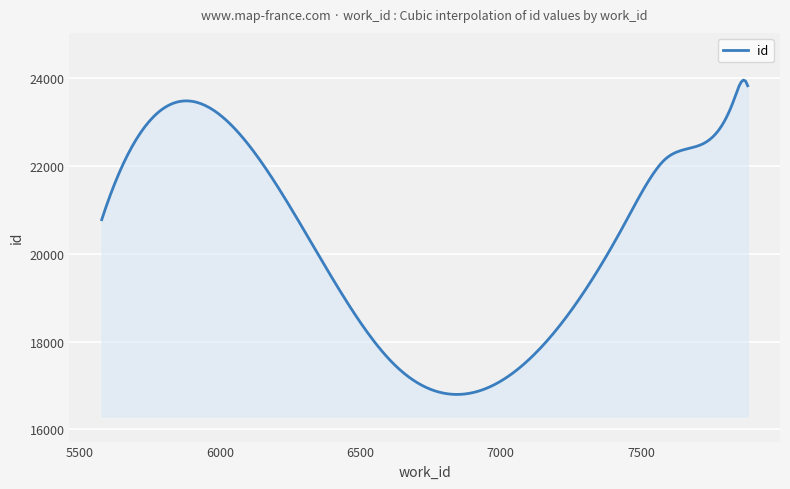

What is the maximum value shown in the chart?

23962.5